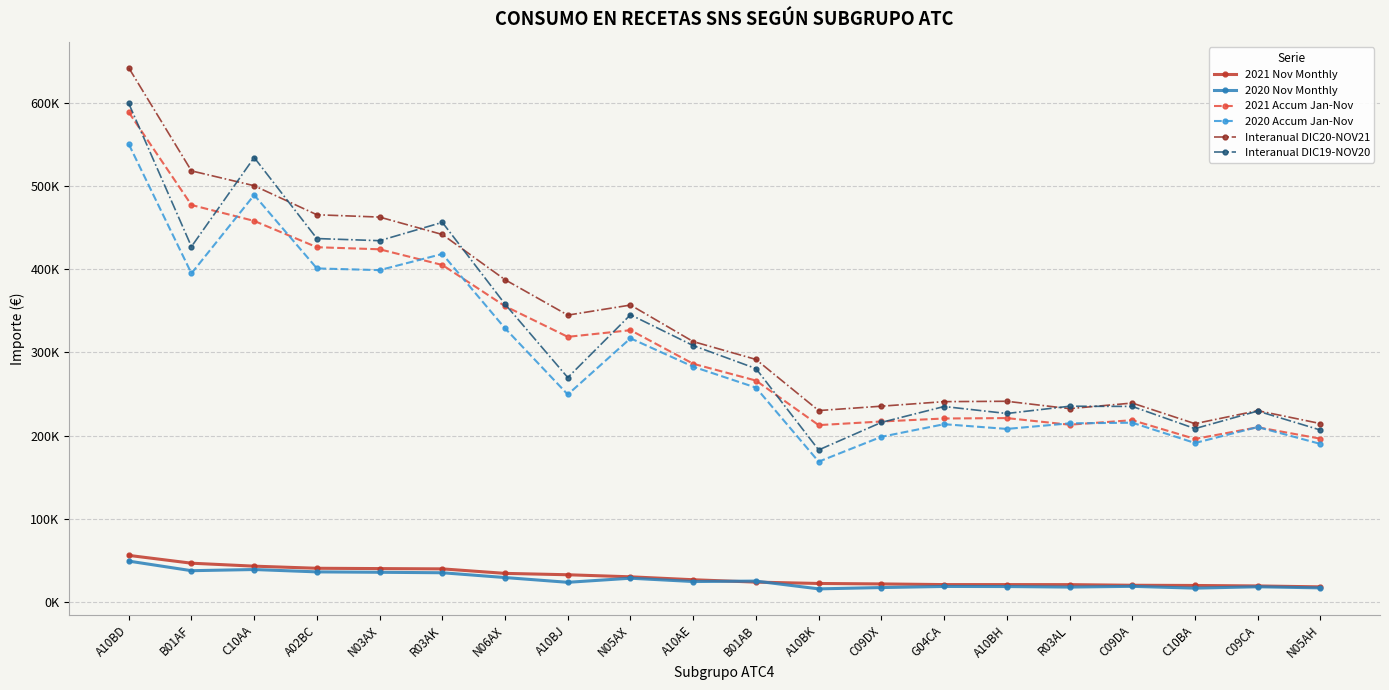

Is this an area chart (filled region under the line)?

No